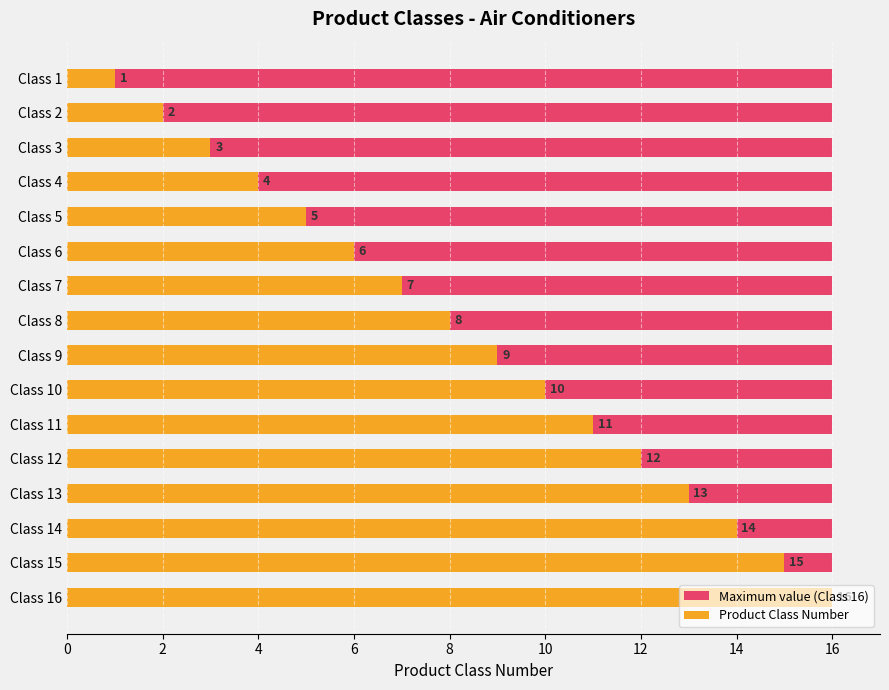

What is the label of the 14th bar from the right?

4